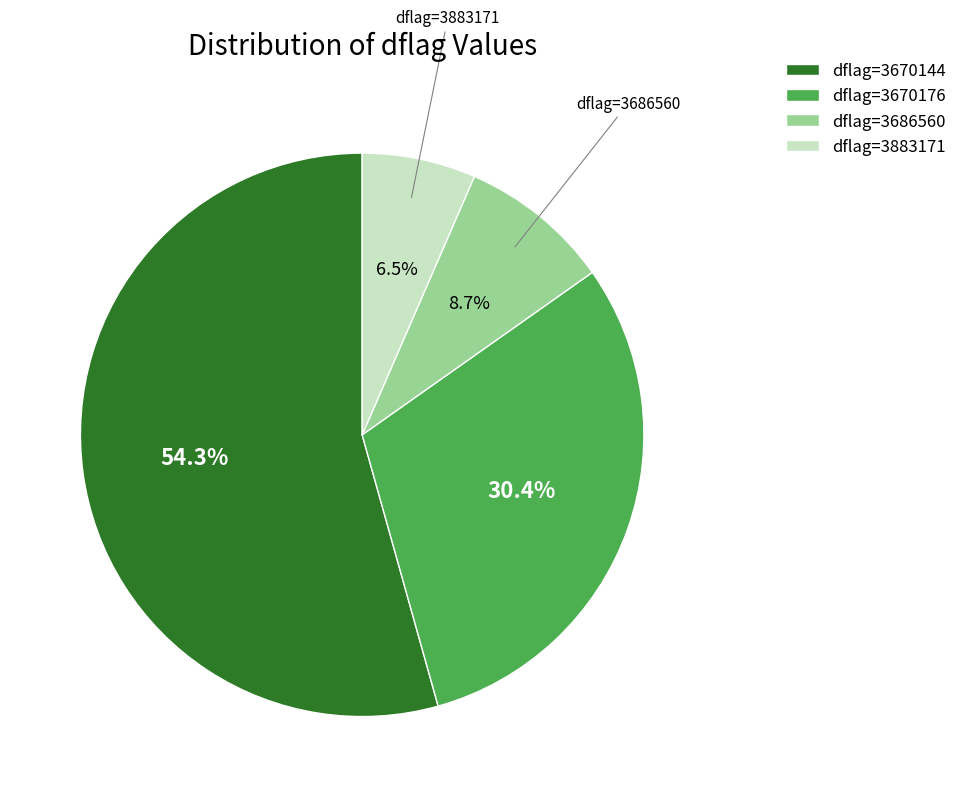

Is there any slice that represents more than half of the pie?

Yes